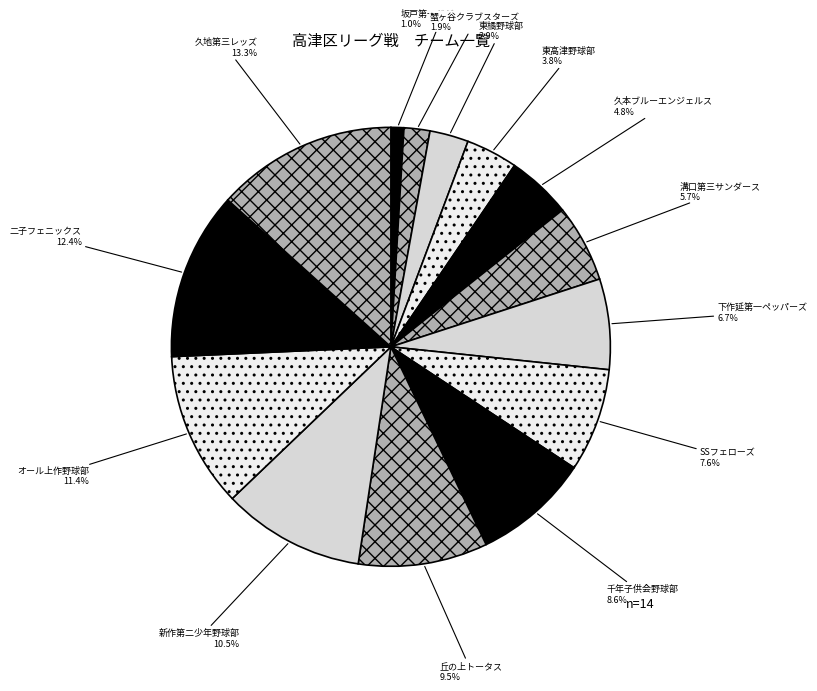

Count the number of slices in the pie.

14